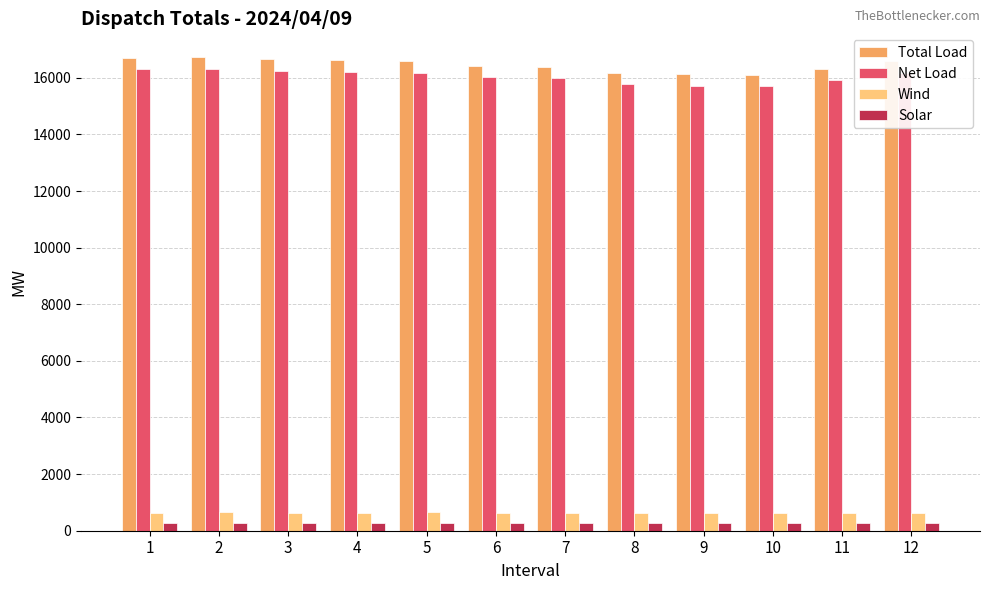

What is the difference between the maximum and minimum values in the Net Load series?

609.1